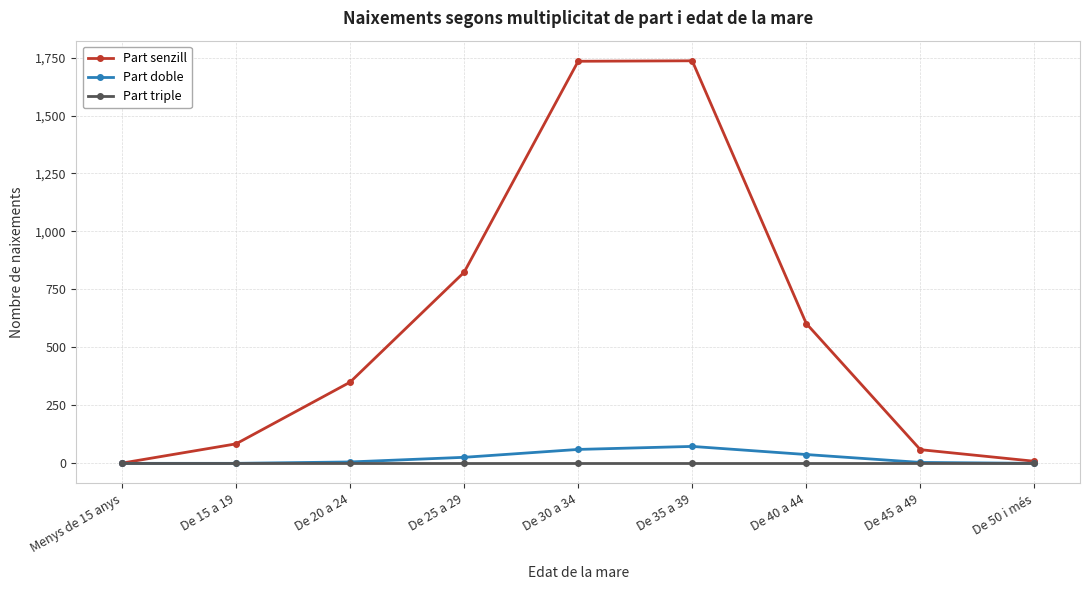

What is the label of the 5th point from the right?

De 30 a 34